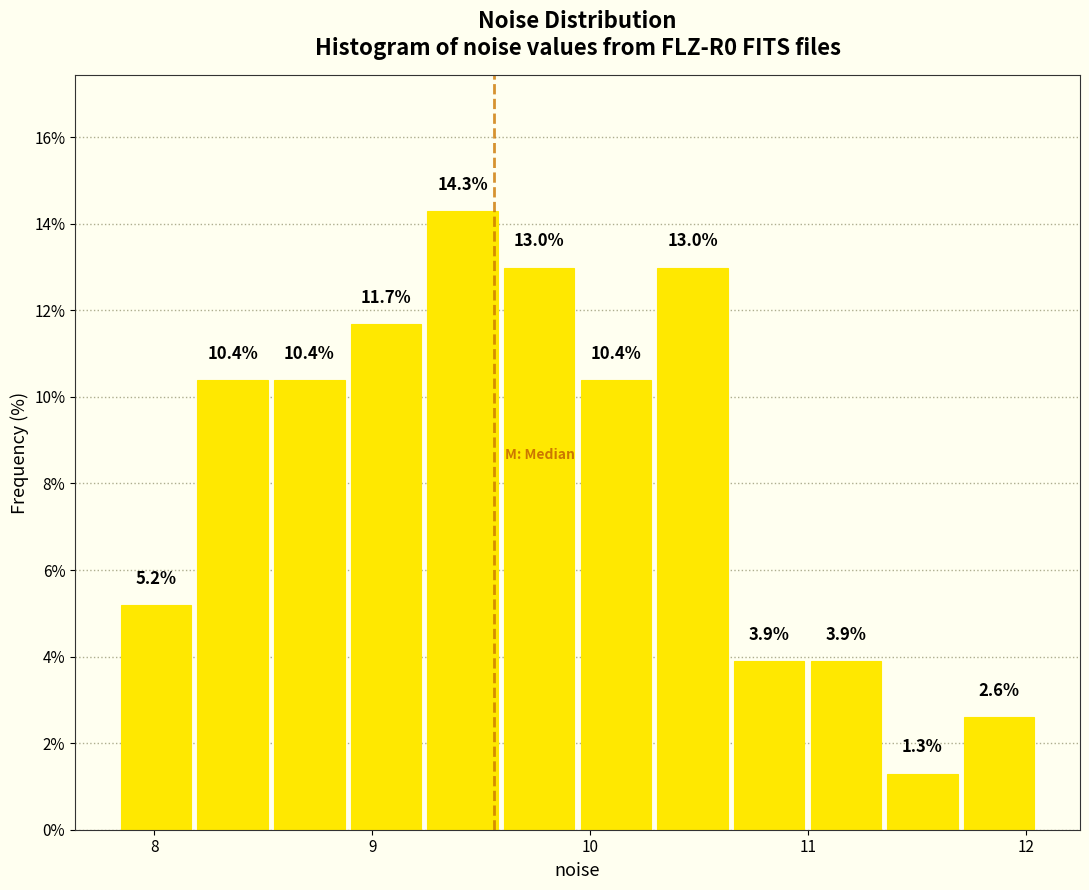

Around what value on the x-axis is the tallest bar? Give the approximate position of its centre, as read against the axis.

9.4